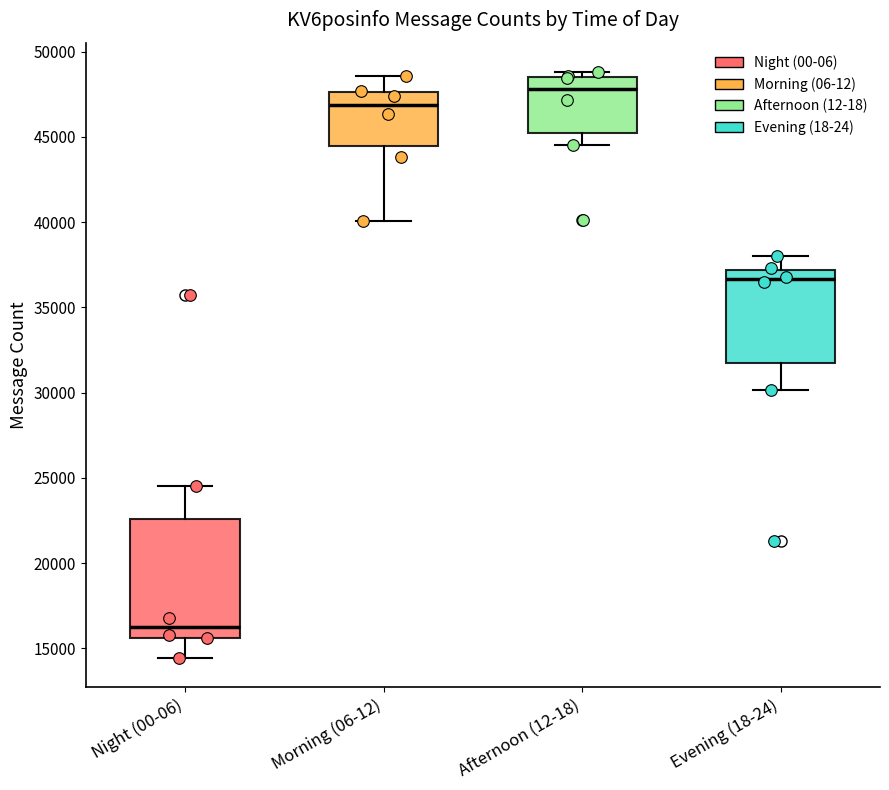

Which box has the lowest median line?

Night (00-06)